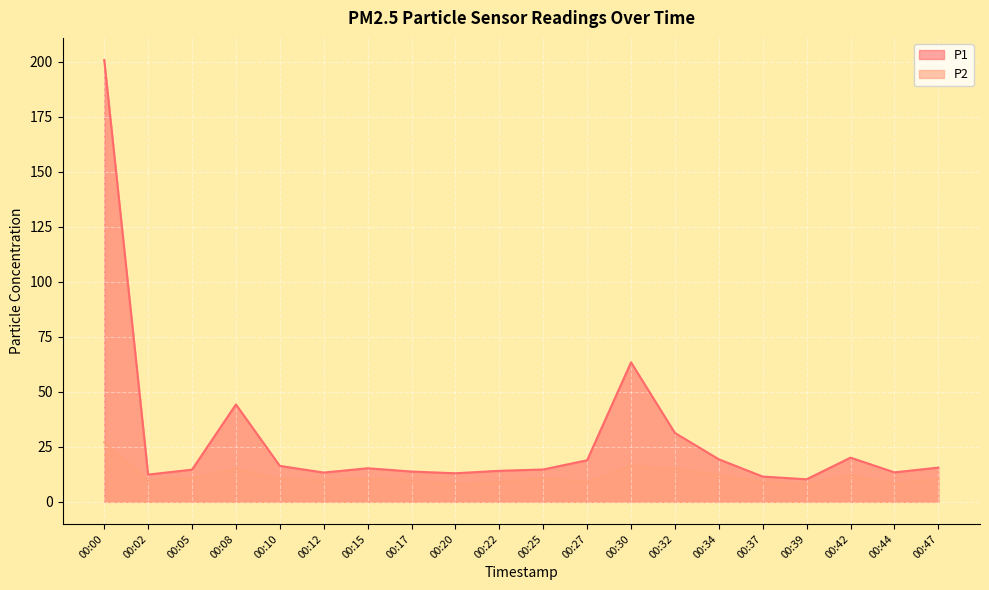

Which label corresponds to the smallest value in the chart?

00:39